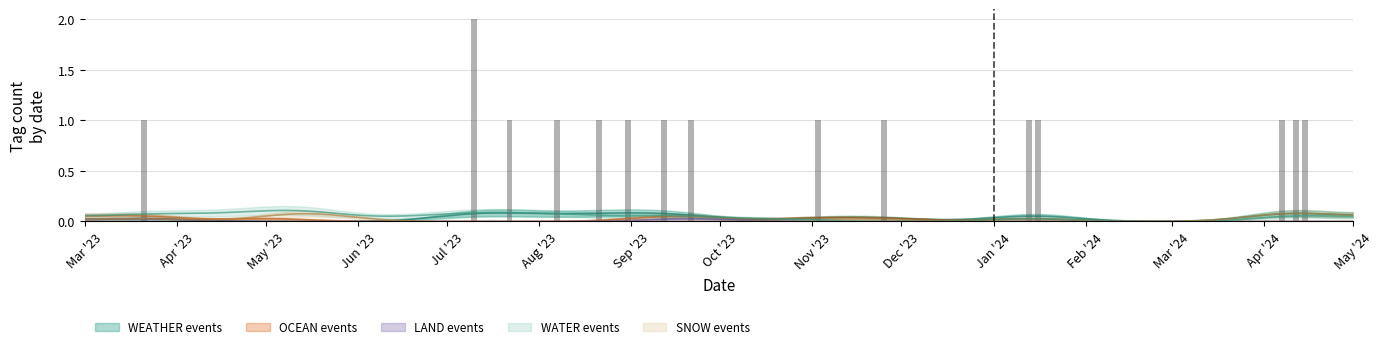

Is the value of OCEAN at 15 greater than the value of LAND at 27?

No